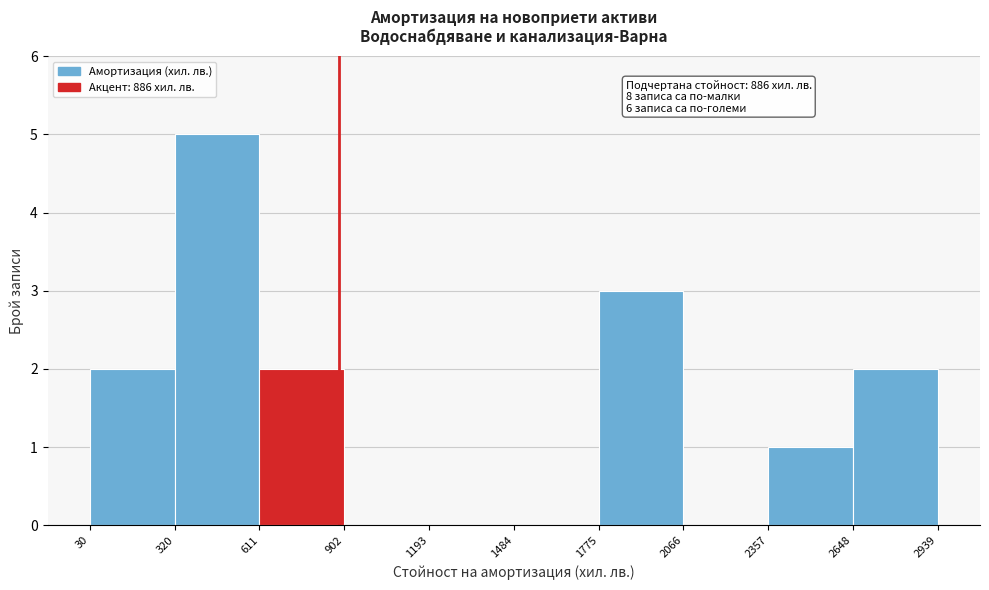

Over which range of the x-axis is the bar tallest?

320 to 611